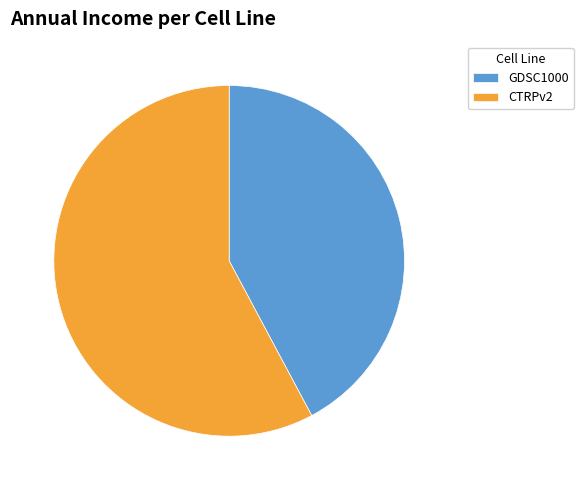

Is the sum of CTRPv2 and GDSC1000 greater than half?

Yes